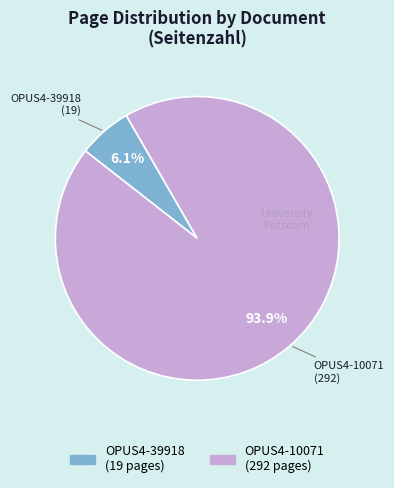

What is the largest slice in the pie chart?

OPUS4-10071